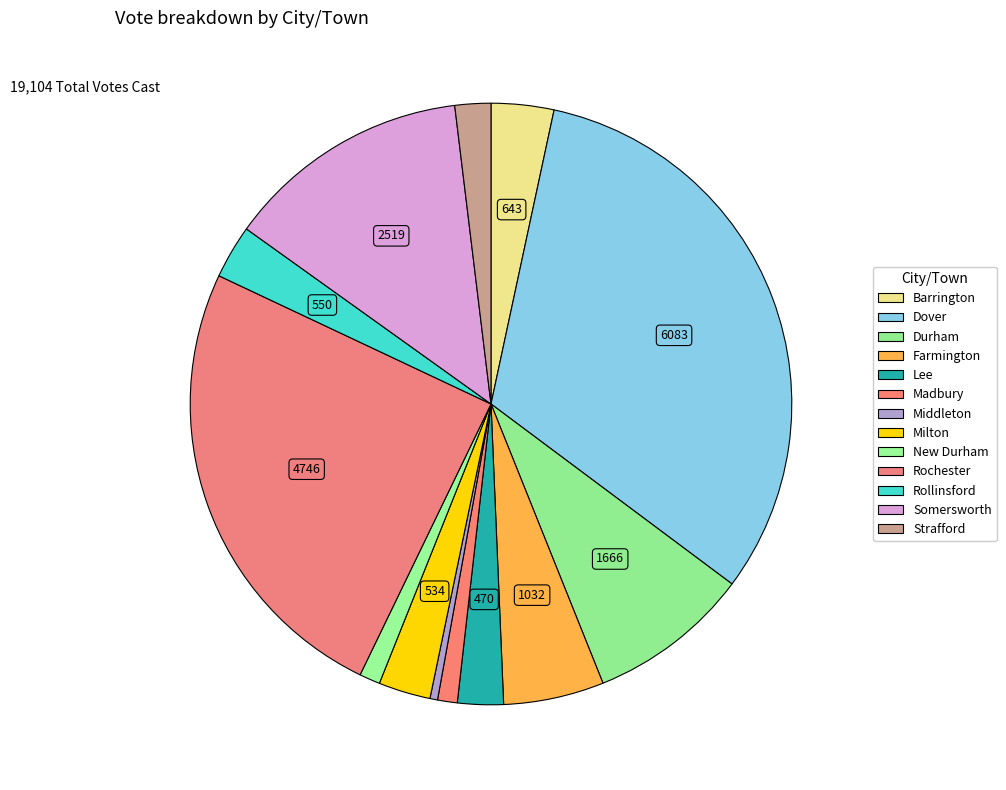

Which slice is the largest?

Dover